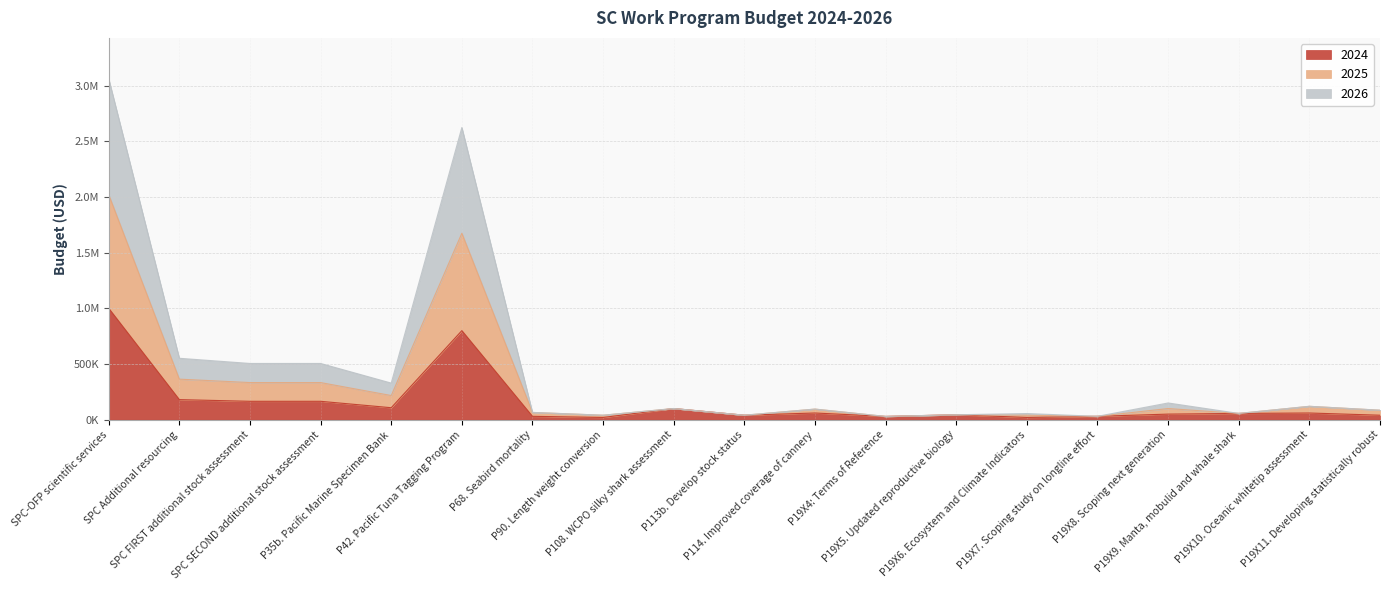

Which series has the largest total across all categories?

2025